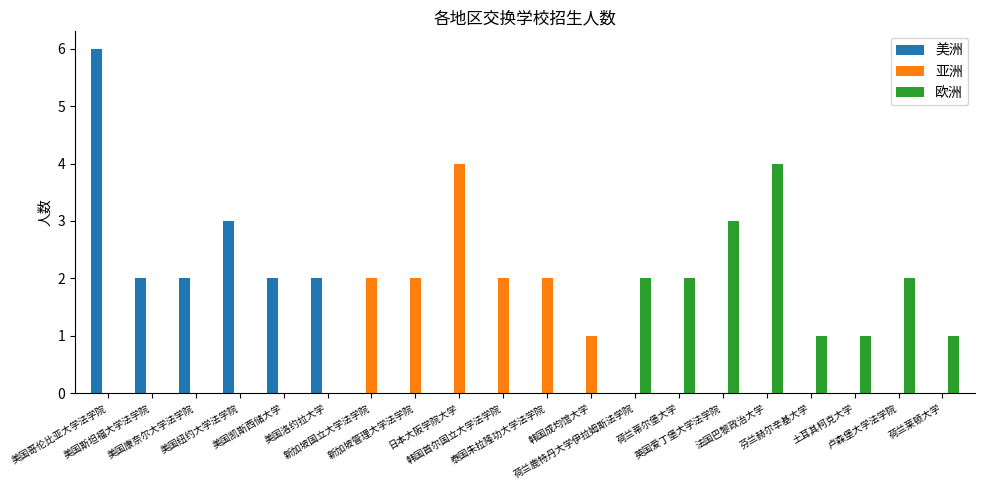

Reading left to right, list all the values displayed in this chart.

美洲: 美国哥伦比亚大学法学院=6	美国斯坦福大学法学院=2	美国康奈尔大学法学院=2	美国纽约大学法学院=3	美国凯斯西储大学=2	美国洛约拉大学=2	新加坡国立大学法学院=0	新加坡管理大学法学院=0	日本大阪学院大学=0	韩国首尔国立大学法学院=0	泰国朱拉隆功大学法学院=0	韩国成均馆大学=0	荷兰鹿特丹大学伊拉姆斯法学院=0	荷兰蒂尔堡大学=0	英国爱丁堡大学法学院=0	法国巴黎政治大学=0	芬兰赫尔辛基大学=0	土耳其柯克大学=0	卢森堡大学法学院=0	荷兰莱顿大学=0
亚洲: 美国哥伦比亚大学法学院=0	美国斯坦福大学法学院=0	美国康奈尔大学法学院=0	美国纽约大学法学院=0	美国凯斯西储大学=0	美国洛约拉大学=0	新加坡国立大学法学院=2	新加坡管理大学法学院=2	日本大阪学院大学=4	韩国首尔国立大学法学院=2	泰国朱拉隆功大学法学院=2	韩国成均馆大学=1	荷兰鹿特丹大学伊拉姆斯法学院=0	荷兰蒂尔堡大学=0	英国爱丁堡大学法学院=0	法国巴黎政治大学=0	芬兰赫尔辛基大学=0	土耳其柯克大学=0	卢森堡大学法学院=0	荷兰莱顿大学=0
欧洲: 美国哥伦比亚大学法学院=0	美国斯坦福大学法学院=0	美国康奈尔大学法学院=0	美国纽约大学法学院=0	美国凯斯西储大学=0	美国洛约拉大学=0	新加坡国立大学法学院=0	新加坡管理大学法学院=0	日本大阪学院大学=0	韩国首尔国立大学法学院=0	泰国朱拉隆功大学法学院=0	韩国成均馆大学=0	荷兰鹿特丹大学伊拉姆斯法学院=2	荷兰蒂尔堡大学=2	英国爱丁堡大学法学院=3	法国巴黎政治大学=4	芬兰赫尔辛基大学=1	土耳其柯克大学=1	卢森堡大学法学院=2	荷兰莱顿大学=1